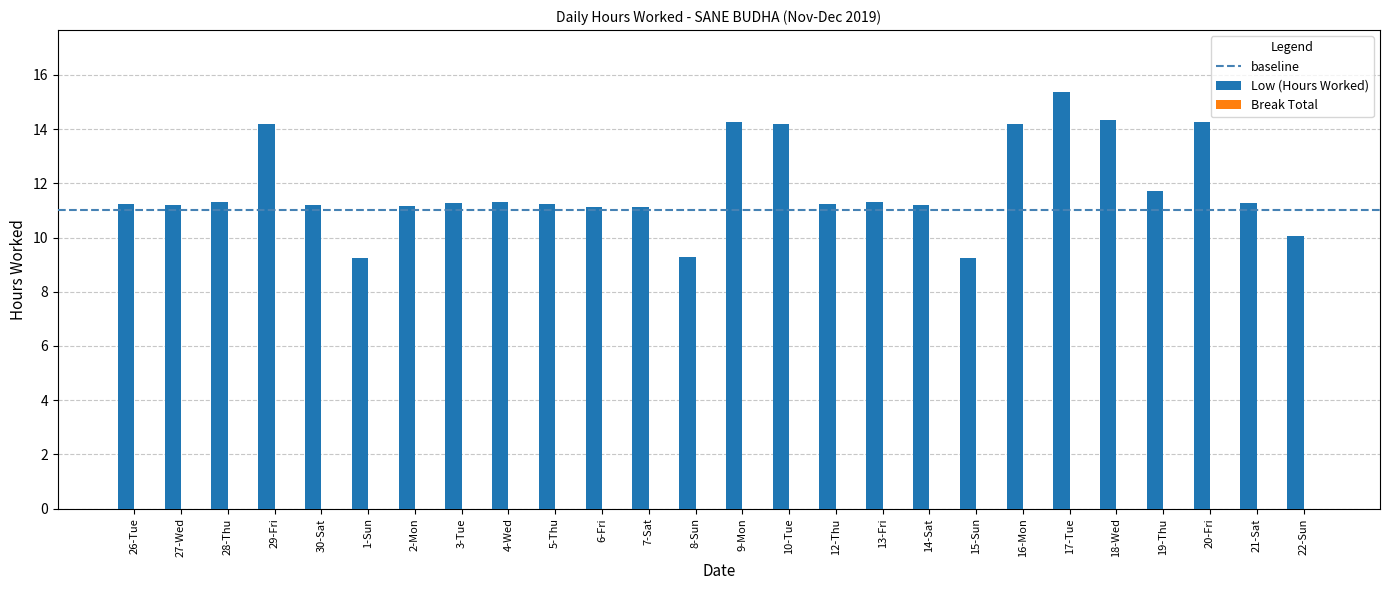

What is the label of the 9th bar from the left?

4-Wed